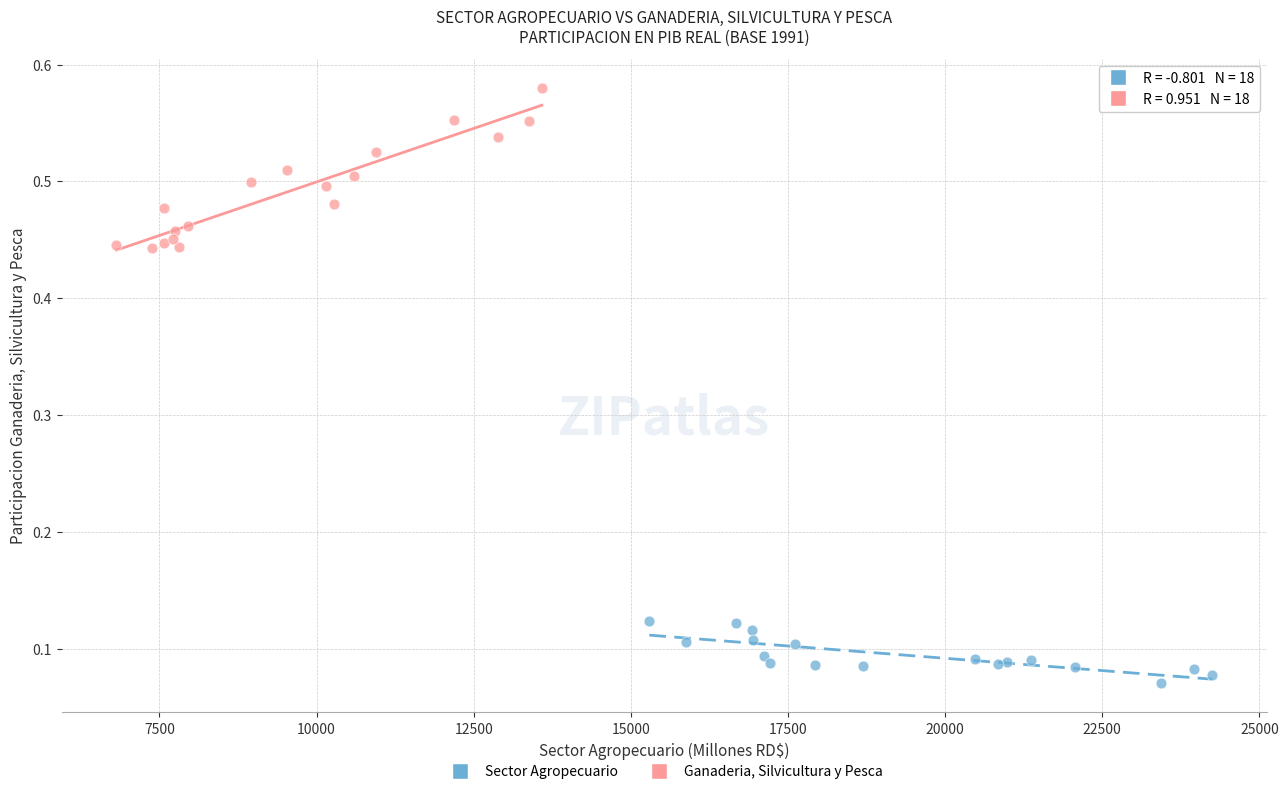

Which series has the largest Y range (max minus min)?

Ganaderia, Silvicultura y Pesca